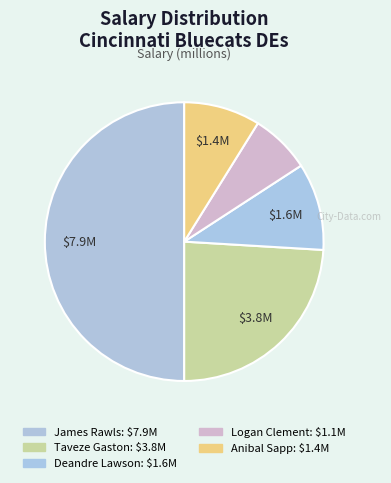

How many segments does this pie chart have?

5